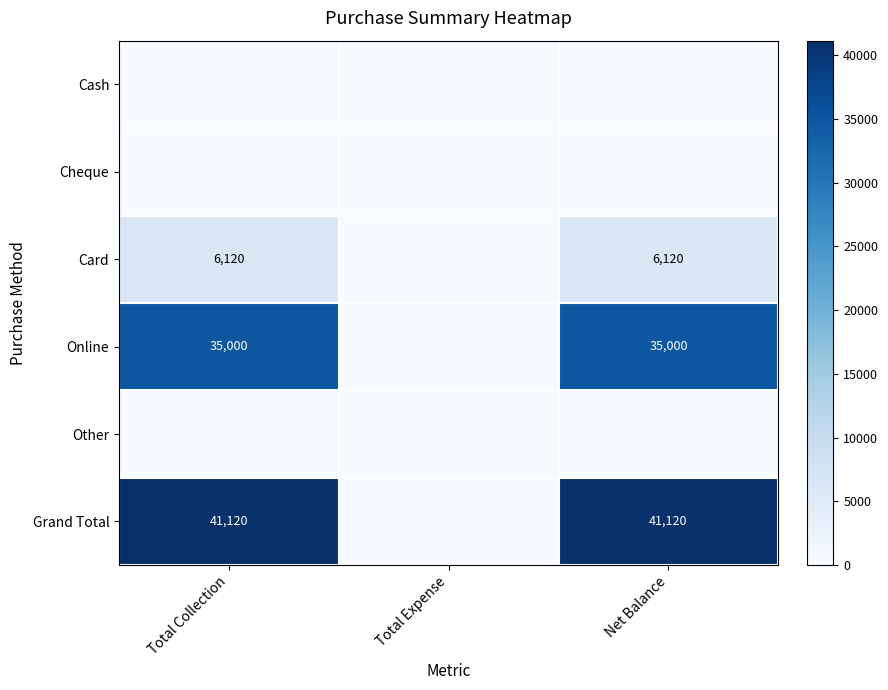

What is the sum of the Card values at Net Balance and Total Collection?

12240